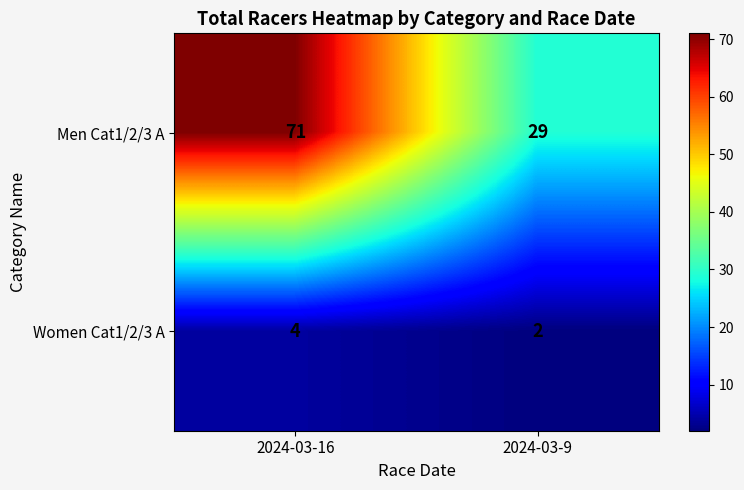

What is the sum of the Women Cat1/2/3 A values at 2024-03-16 and 2024-03-9?

6